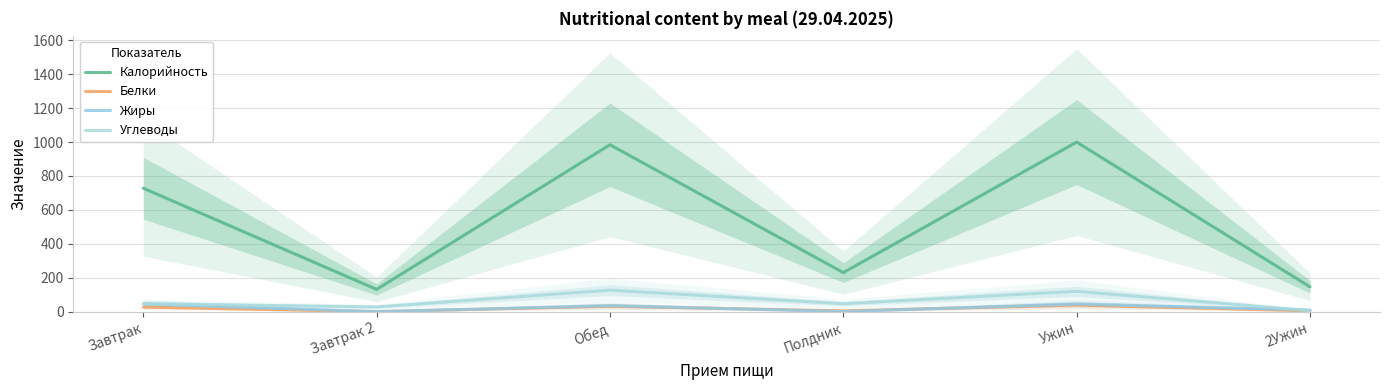

At Обед, list the series in order from largest to smallest.

Калорийность, Углеводы, Жиры, Белки